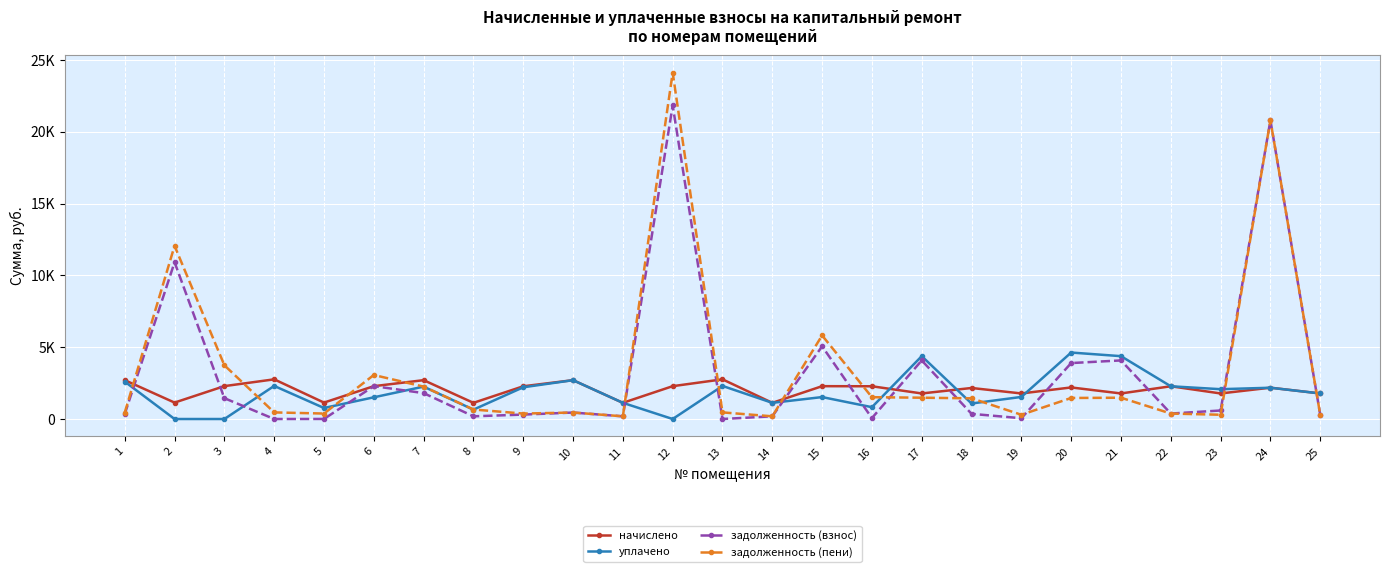

Where is the first local maximum for уплачено?

4